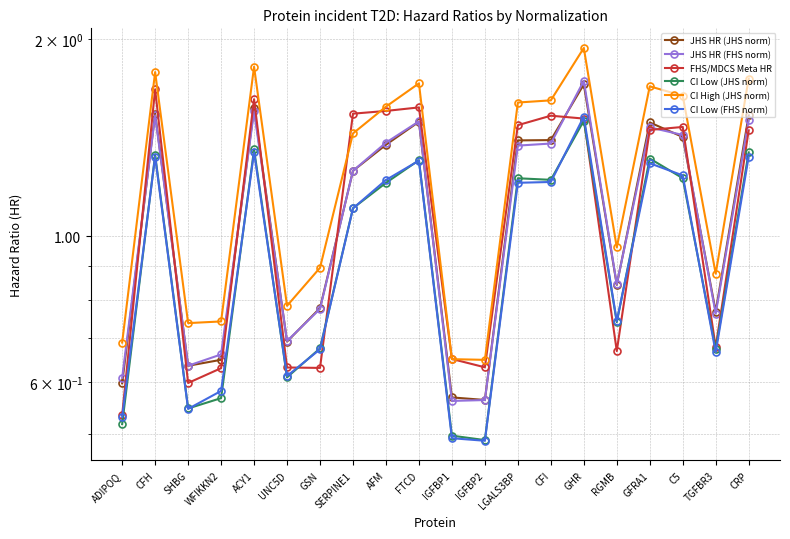

True or false: JHS HR (JHS norm) and CI Low (JHS norm) cross at least once.

False